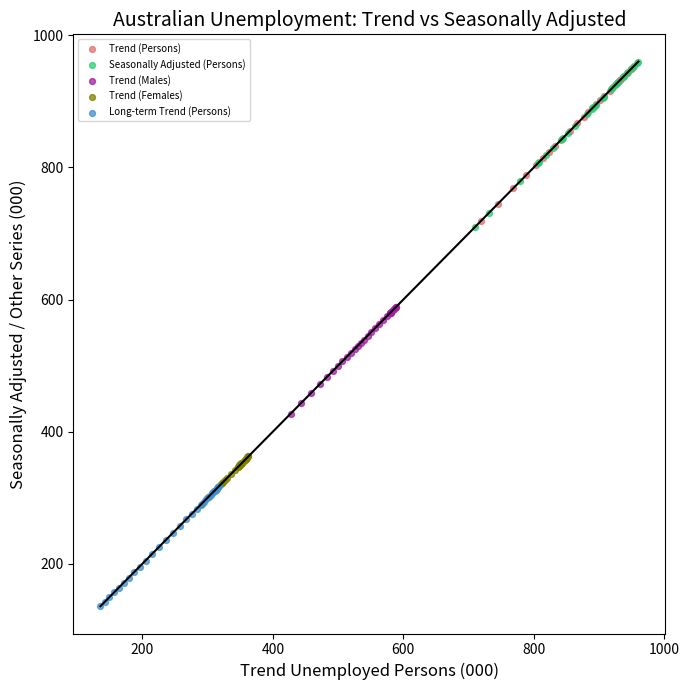

Which series has the largest Y range (max minus min)?

Seasonally Adjusted (Persons)